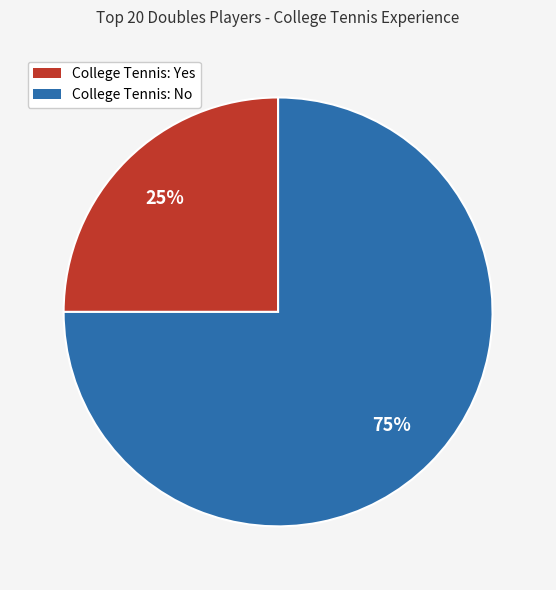

Is the sum of College Tennis: Yes and College Tennis: No greater than half?

Yes